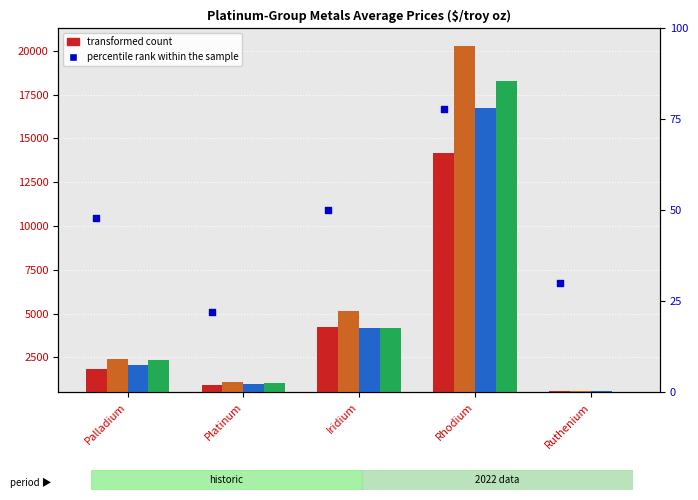

At how many categories does at least one series exceed 13312?

1